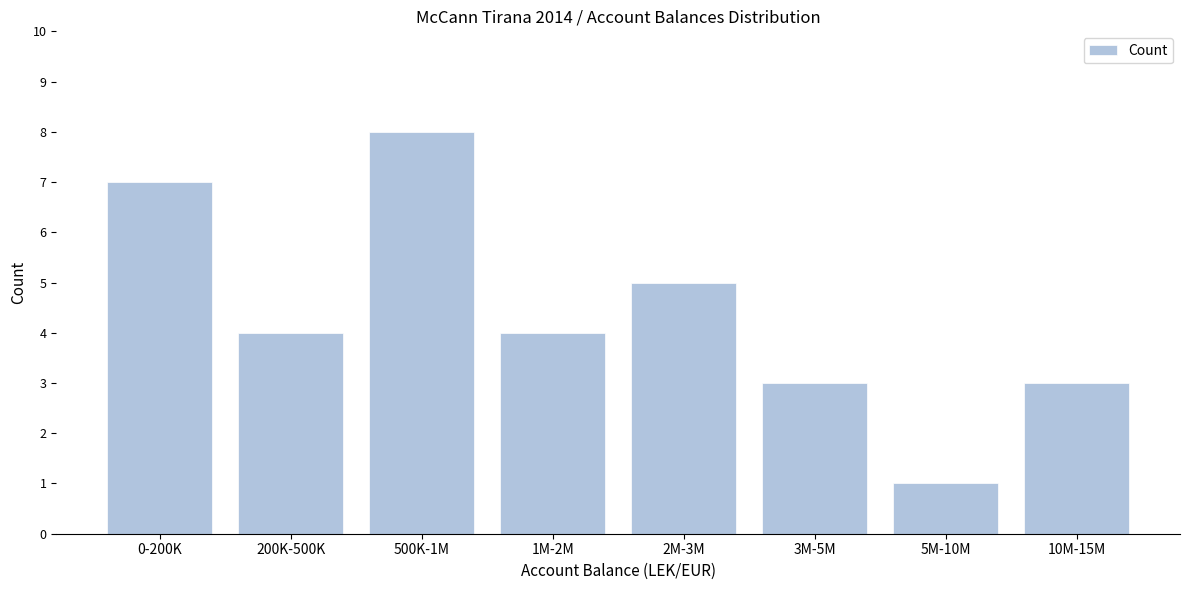

Reading left to right, what are all the values shown in this chart?

0-200K=7	200K-500K=4	500K-1M=8	1M-2M=4	2M-3M=5	3M-5M=3	5M-10M=1	10M-15M=3